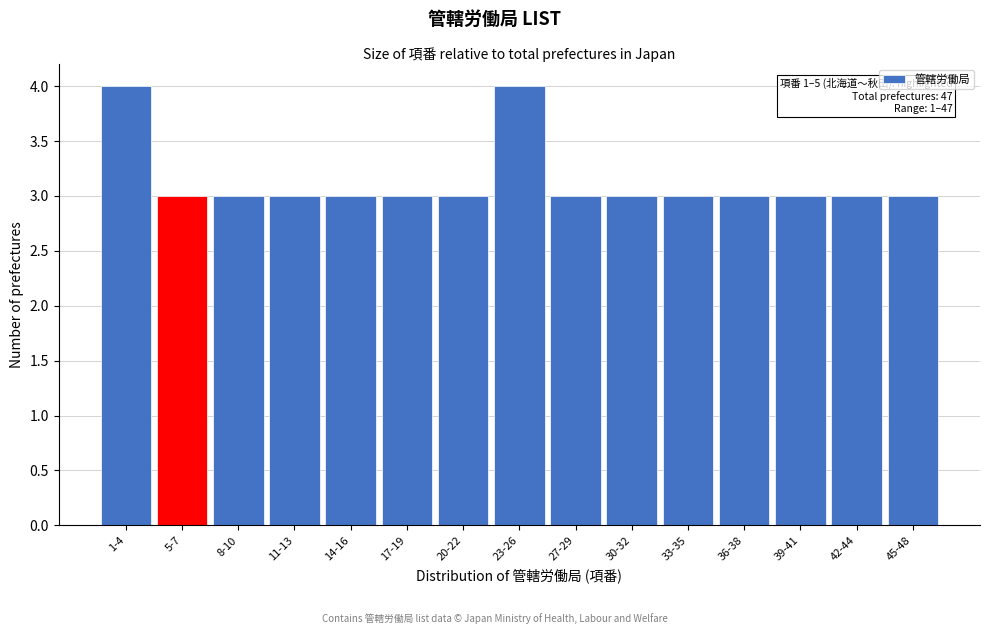

Reading right to left, list all the values displayed in this chart.

3	3	3	3	3	3	3	4	3	3	3	3	3	3	4